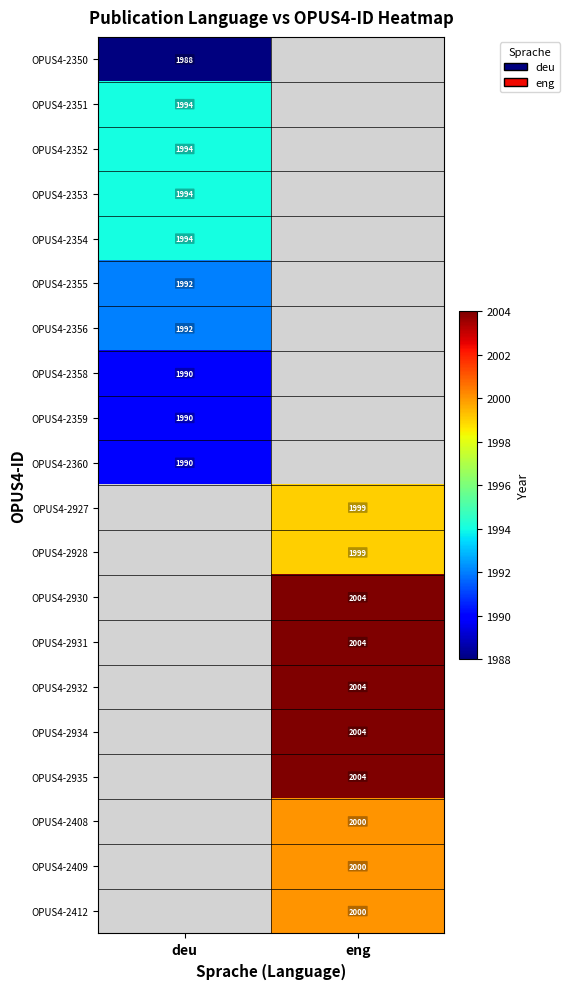

Which label corresponds to the smallest value in the chart?

deu